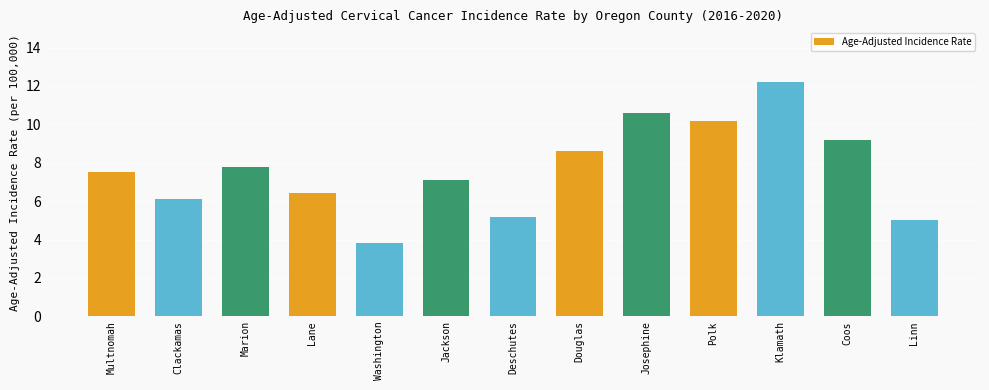

What is the sum of the values at Jackson and Clackamas?

13.2